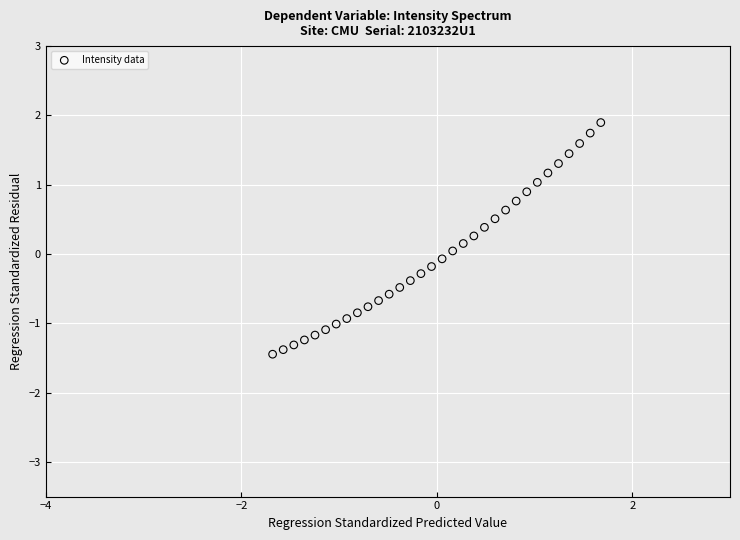

What is the range of Y values (max minus min)?

3.3